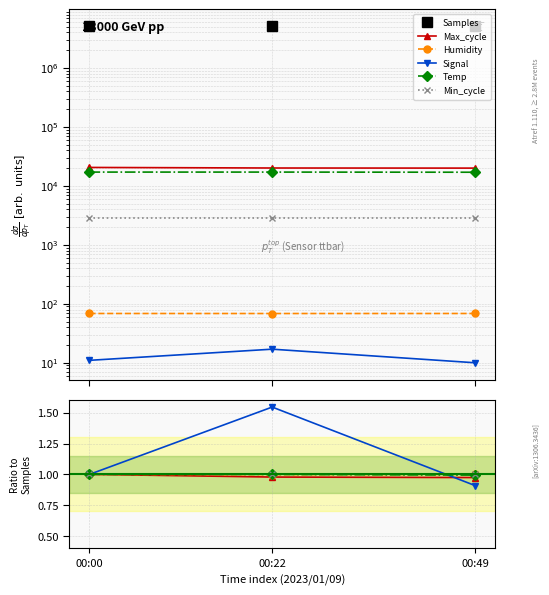

How many data points does each series have?

3